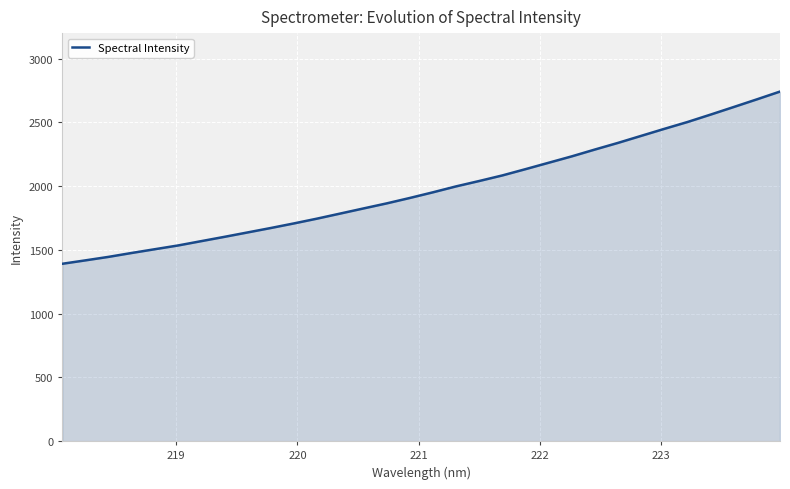

What is the minimum value shown in the chart?

1391.0